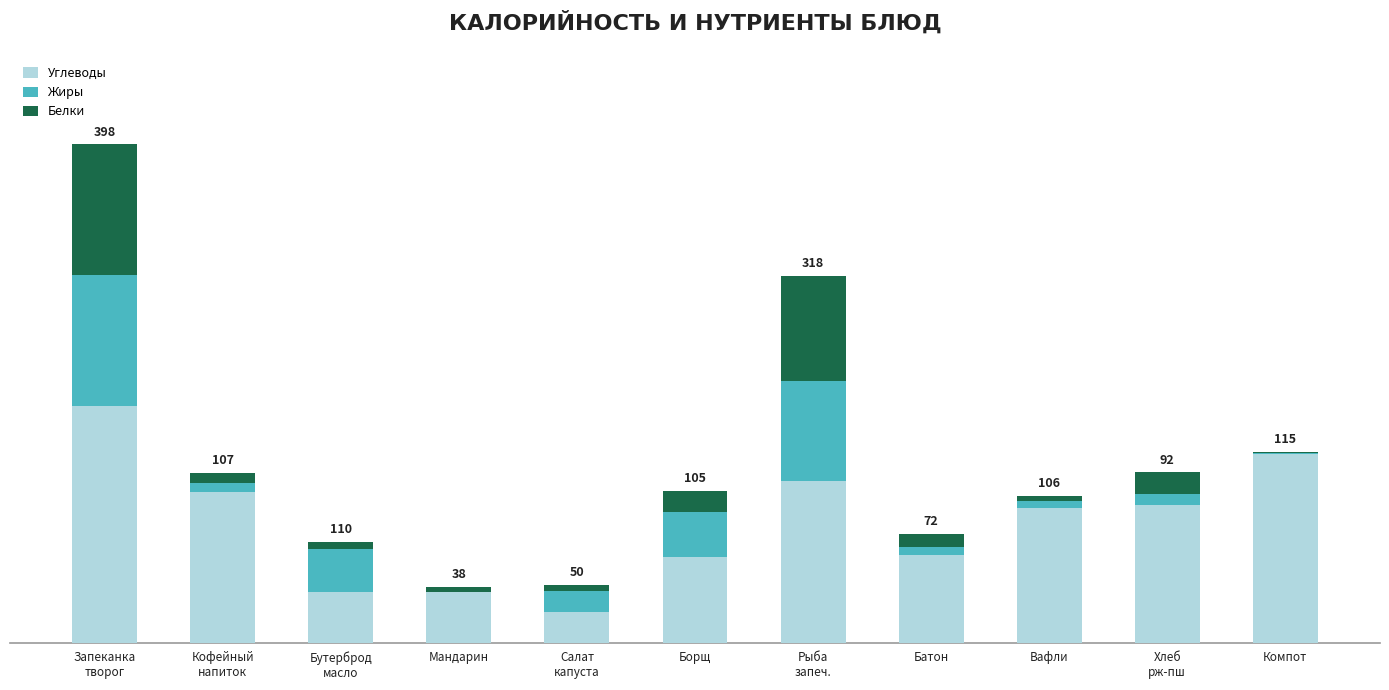

Where does the Жиры series first go above 1?

Запеканка
творог